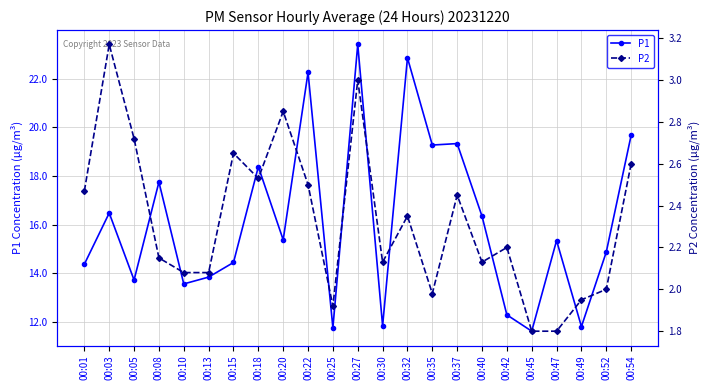

What is the sum of the P1 values at 00:01 and 00:05?

28.1